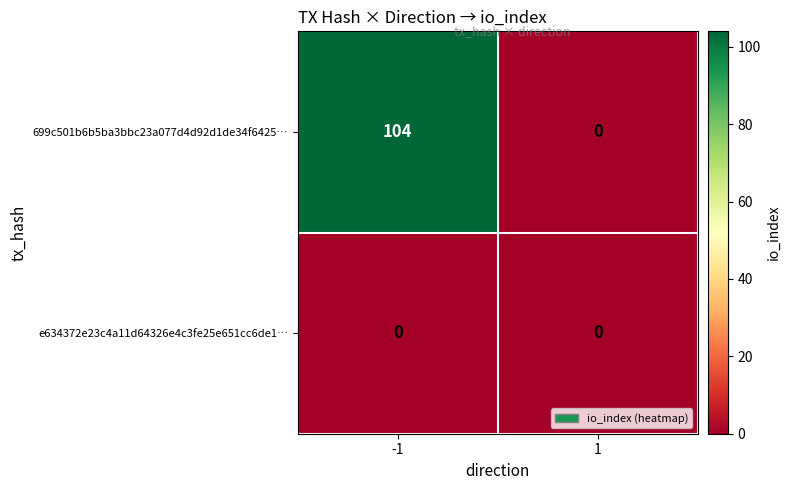

What is the maximum value for 699c501b6b5ba3bbc23a077d4d92d1de34f6425…?

104